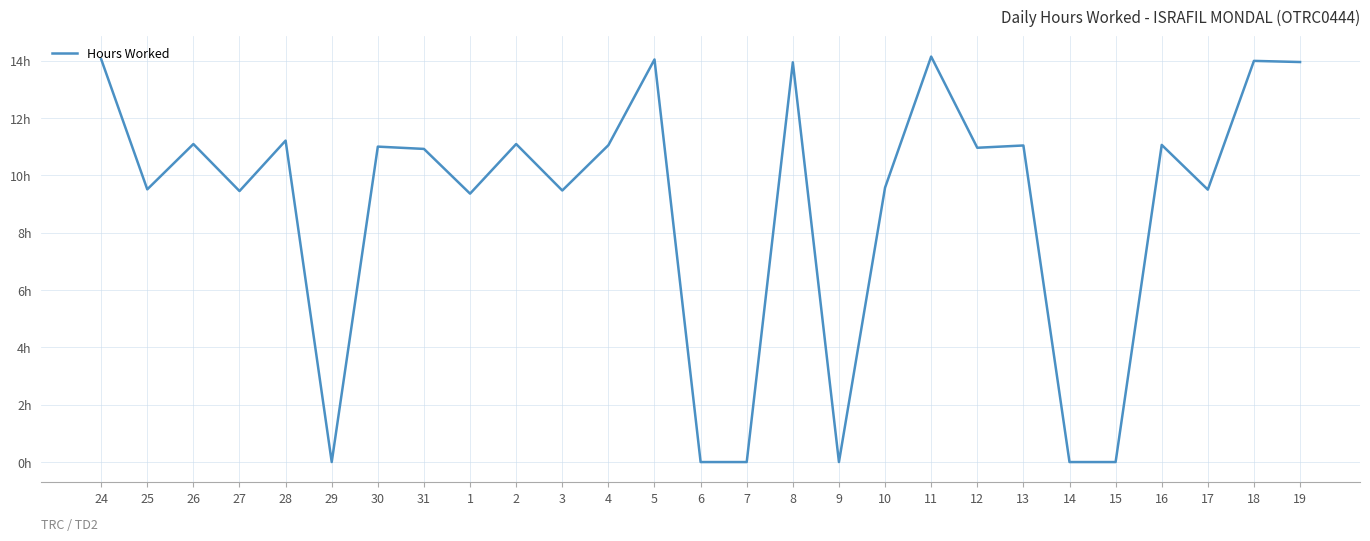

True or false: the data has more than 0 interior local peaks.

True